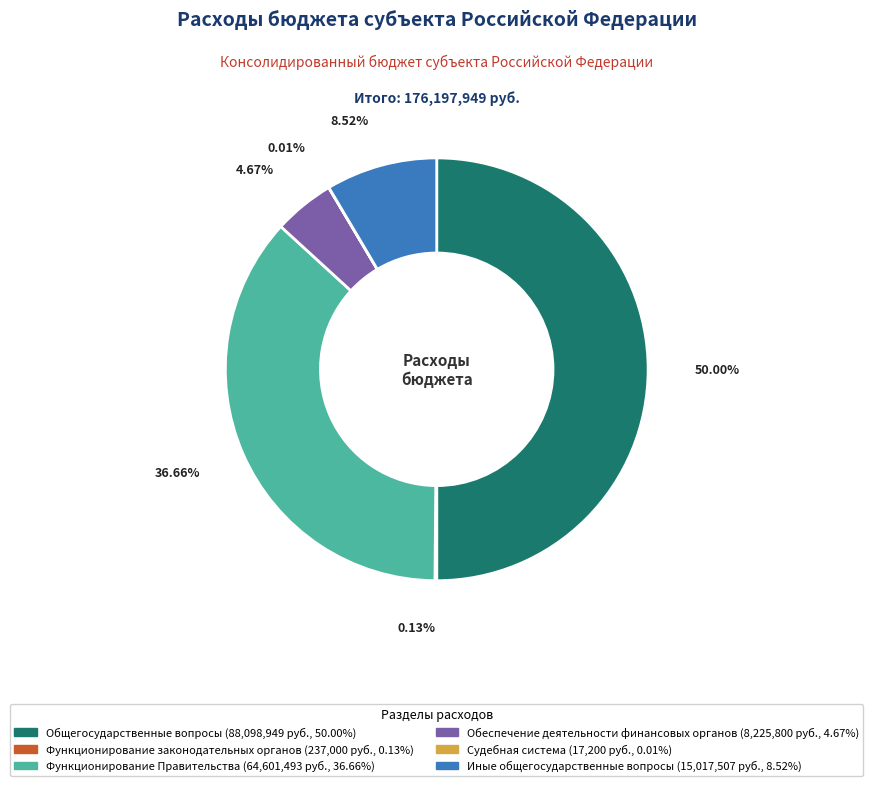

Is Иные общегосударственные вопросы the majority of the pie?

No